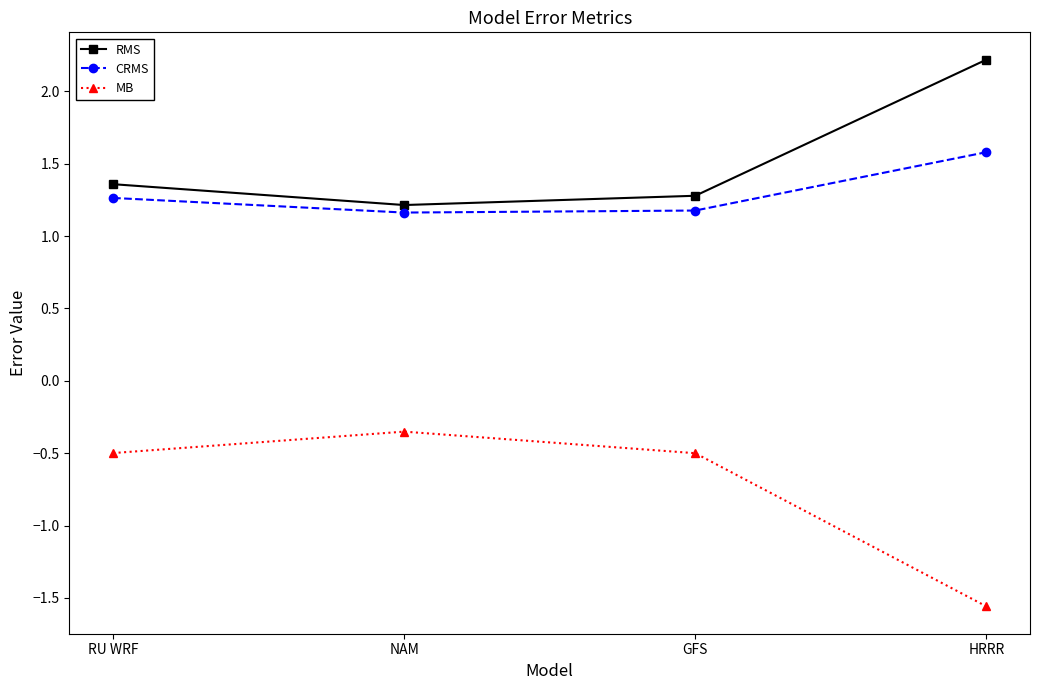

What is the difference between the second highest and second lowest values in the RMS series?

0.1